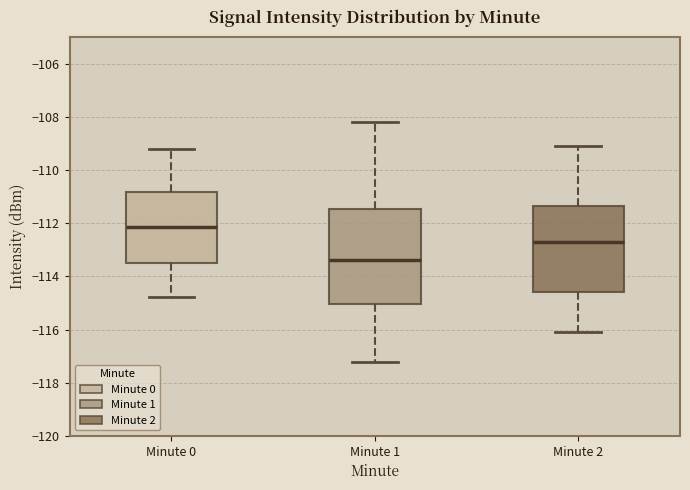

Reading left to right, transcribe this box plot: for each box, give where its median line is, the range the box spans, and where its two whiskers end, as read against the y-axis. The values are not printed on the chart, so give them approximately, as read against the axis.

Minute 0: median -112.2, box -113.6 to -110.8, whiskers -114.8 to -109.2
Minute 1: median -113.4, box -115.0 to -111.4, whiskers -117.2 to -108.2
Minute 2: median -112.6, box -114.6 to -111.4, whiskers -116.0 to -109.0